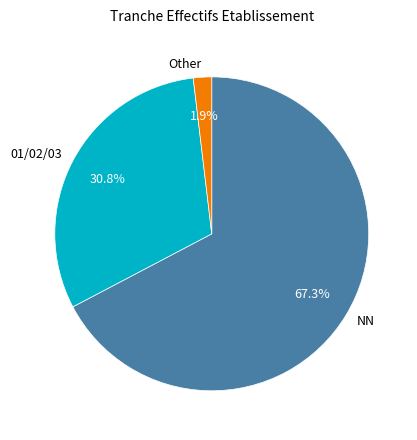

Which has a higher value, Other or NN?

NN